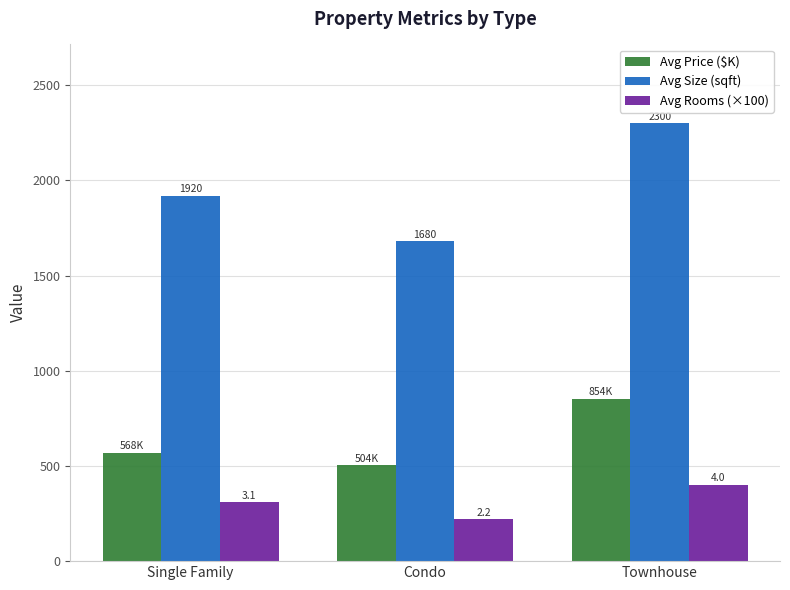

Reading right to left, what are all the values shown in this chart?

Avg Price ($K): 853.8	503.8	568.3
Avg Size (sqft): 2300.0	1680.0	1920.0
Avg Rooms (×100): 400.0	220.0	310.0